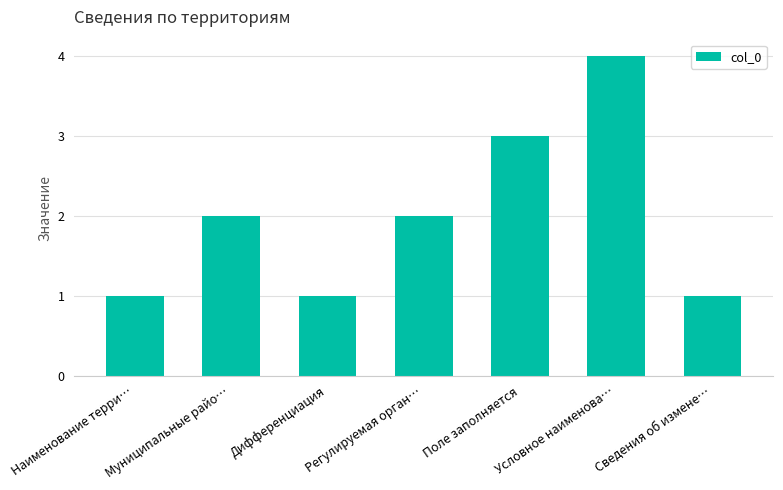

Count the values in the range 1 to 3.

6